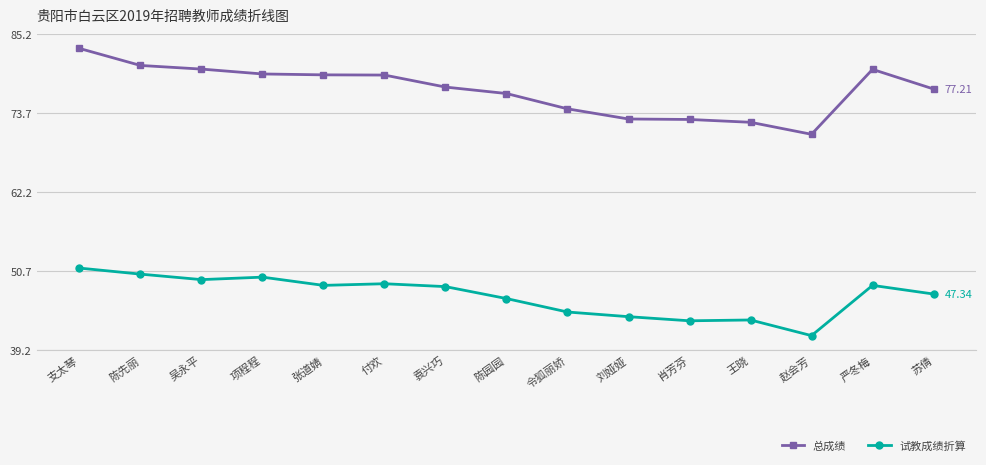

True or false: 总成绩 and 试教成绩折算 cross at least once.

False